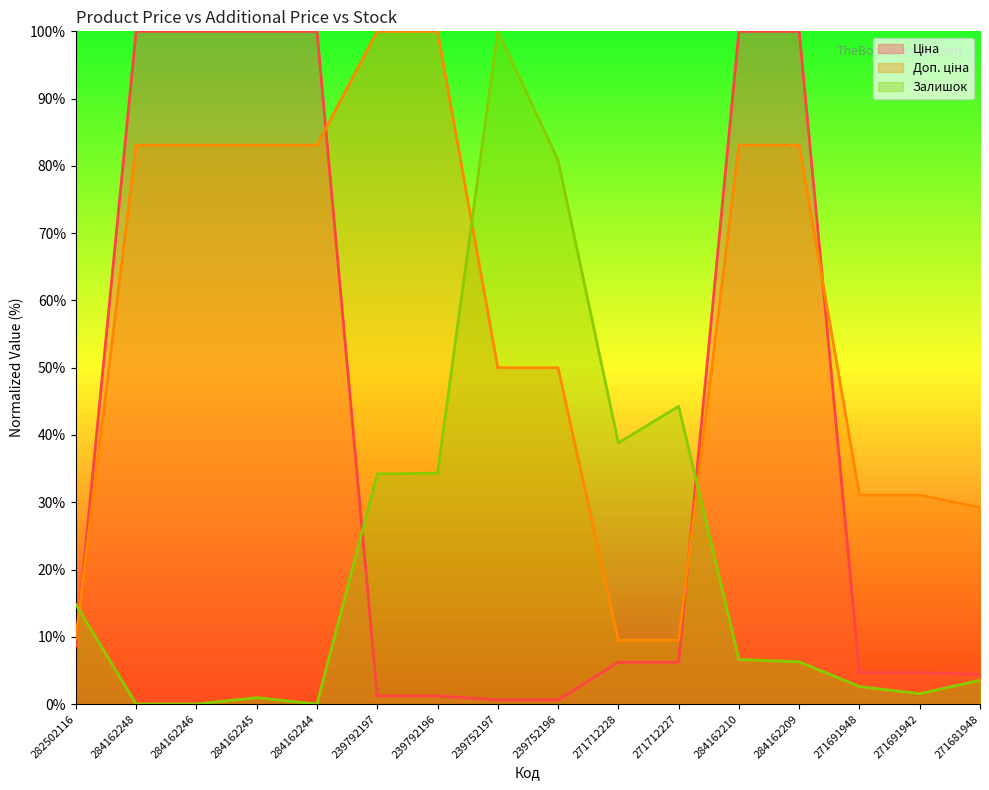

Where do Ціна and Доп. ціна first cross each other?

282502116 and 284162248